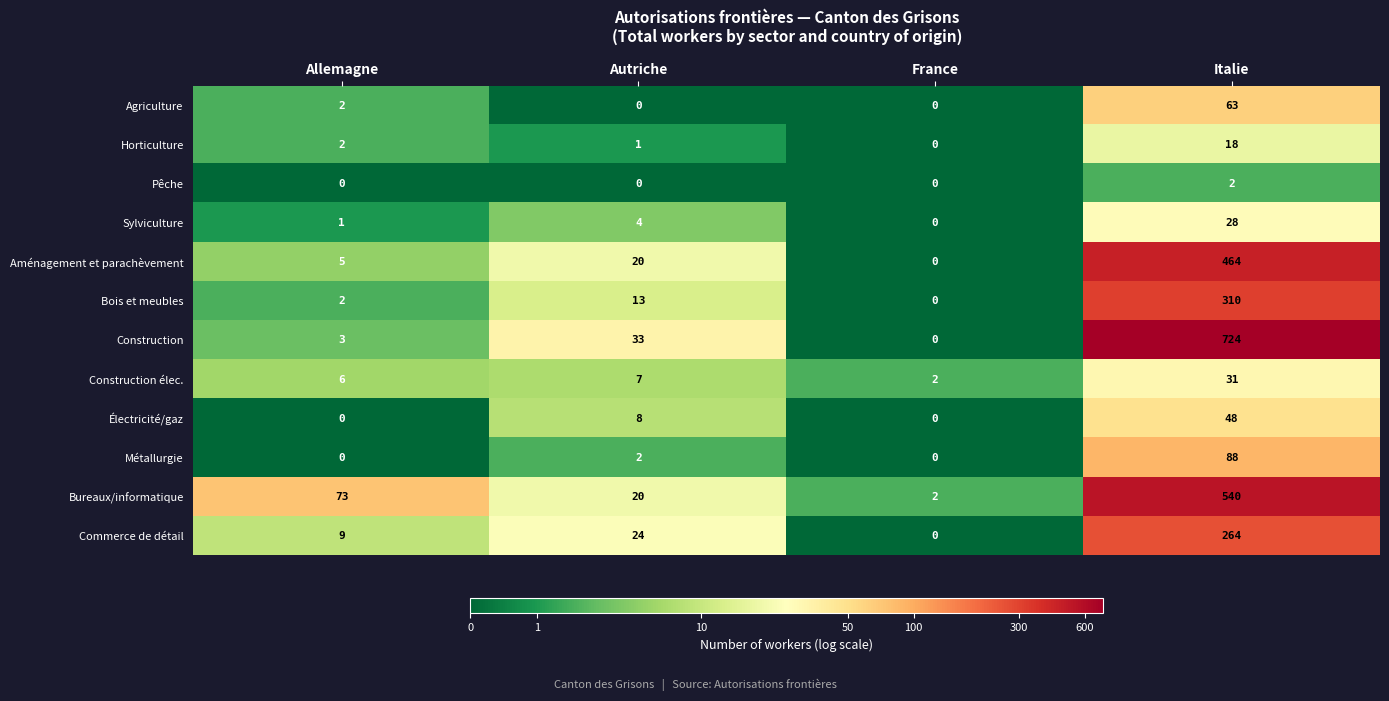

What is the greatest value displayed?

724